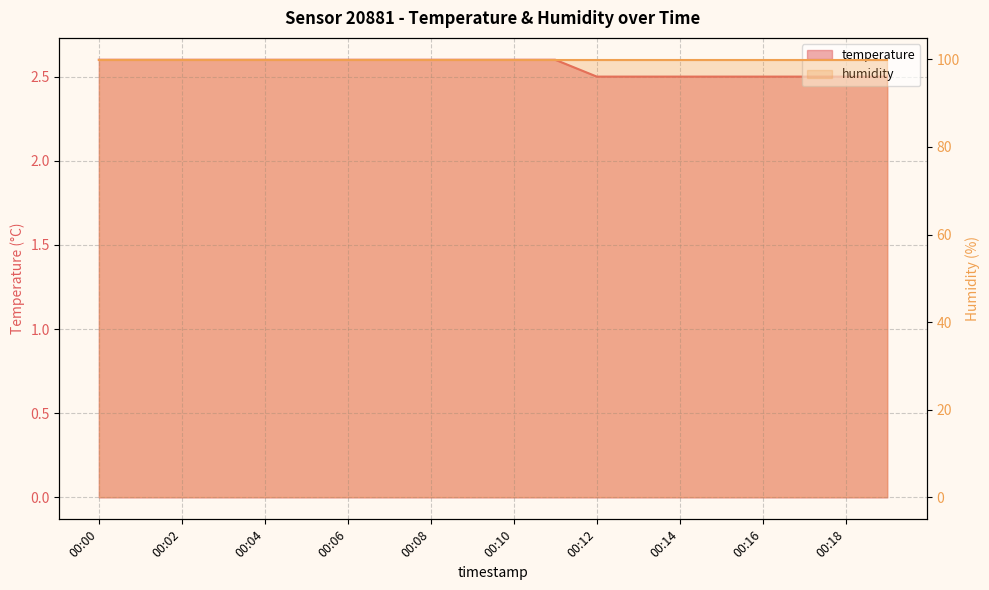

Between 00:03 and 00:02, which is larger?

00:03